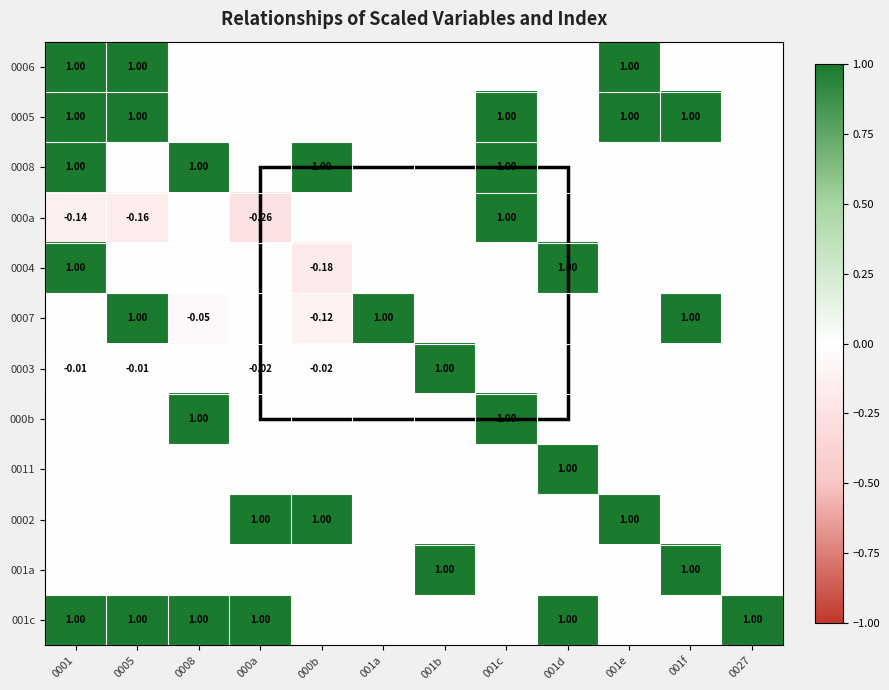

Rank the series by their maximum value, from lowest to highest.

0006, 0005, 0008, 000a, 0004, 0007, 0003, 000b, 0011, 0002, 001a, 001c